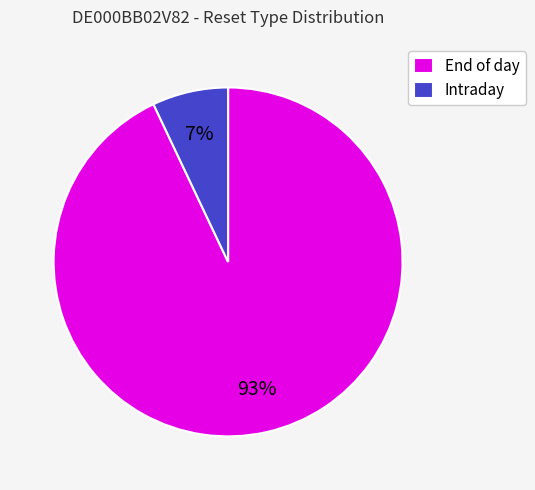

Which slice represents more than half of the pie?

End of day